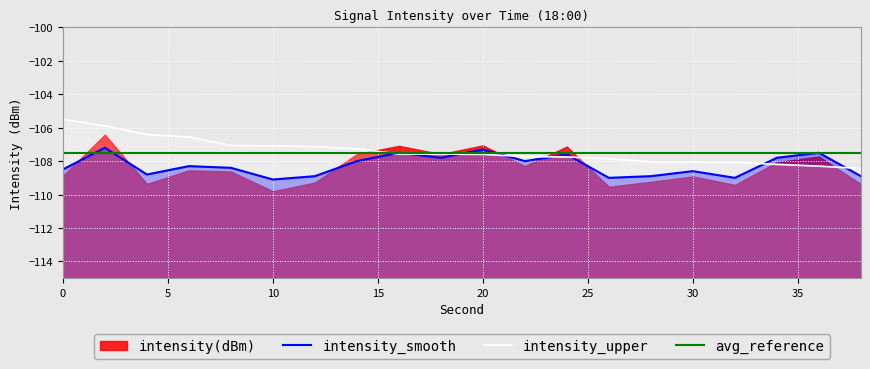

In intensity_smooth, how many points are lower than both neighbors (excluding endpoints)?

6